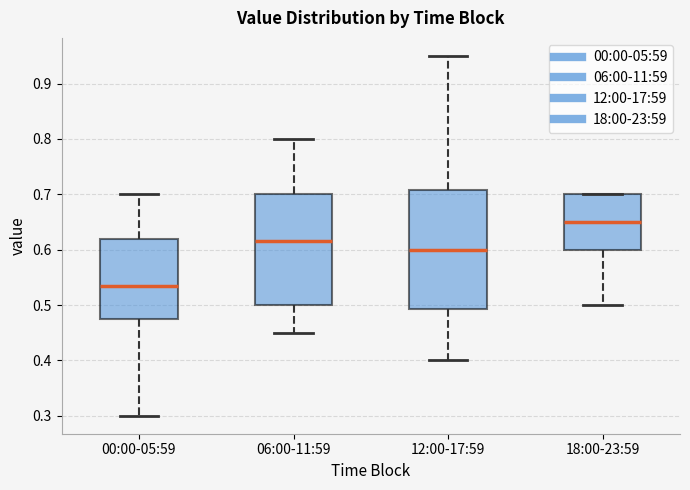

Which box's median line is the lowest?

00:00-05:59